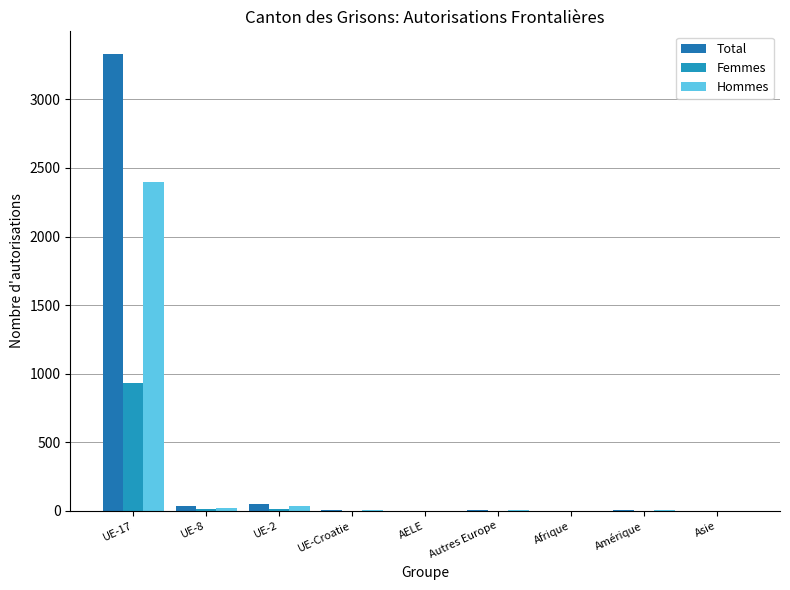

What position from the right is UE-8?

8